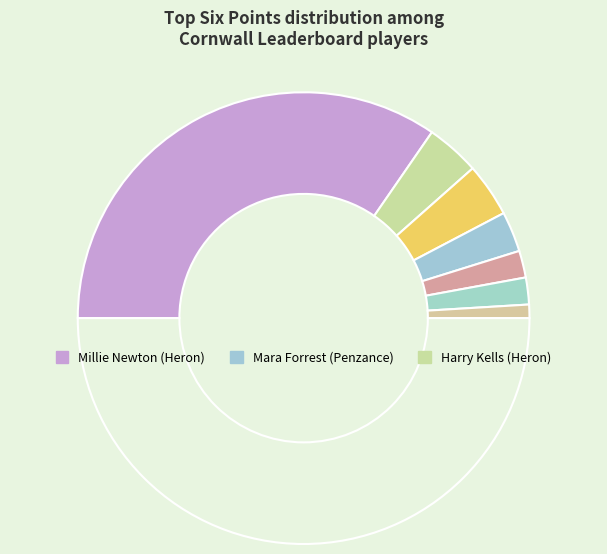

How many segments does this pie chart have?

8